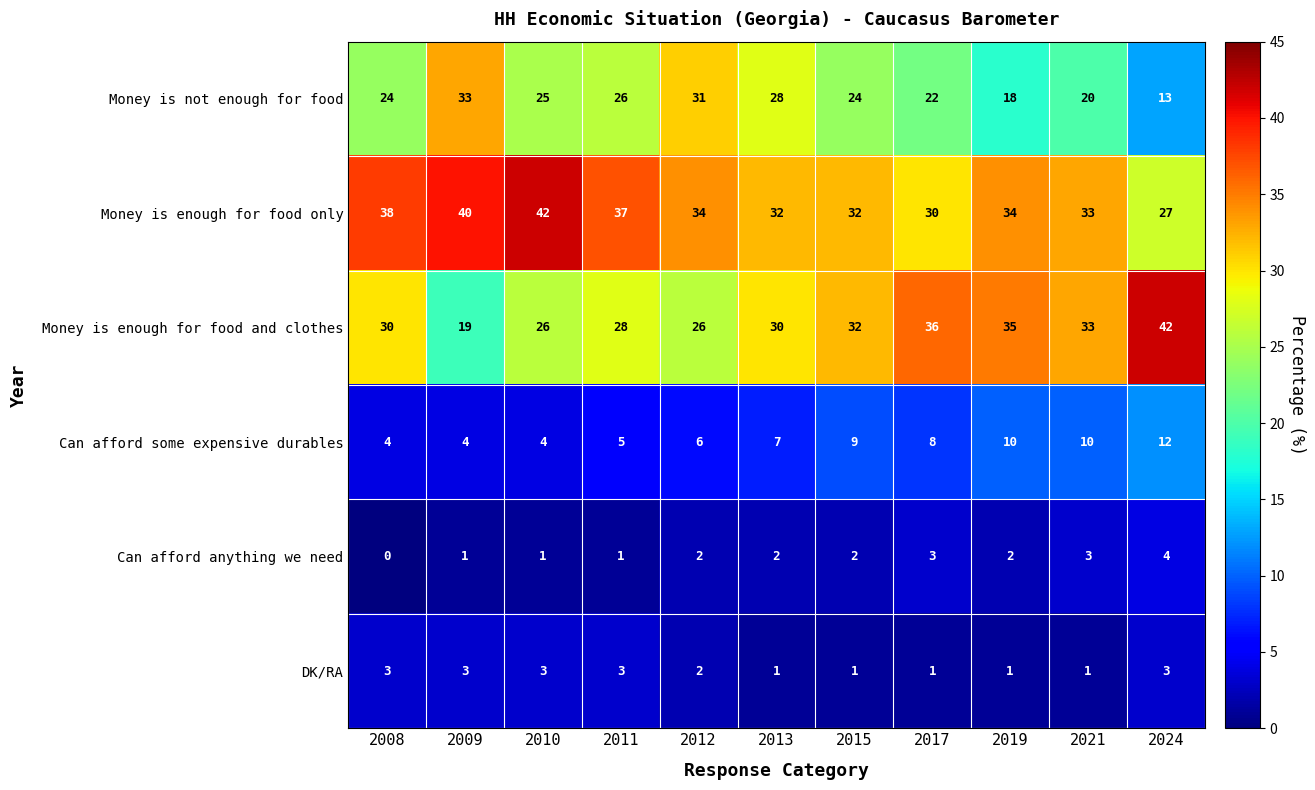

What is the greatest value displayed?

42